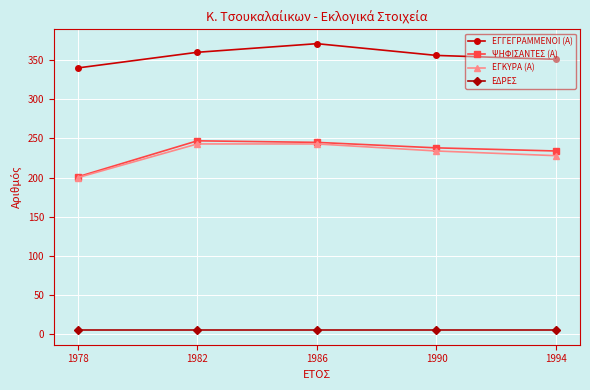

Reading right to left, list all the values displayed in this chart.

ΕΓΓΕΓΡΑΜΜΕΝΟΙ (Α): 351	356	371	360	340
ΨΗΦΙΣΑΝΤΕΣ (Α): 234	238	245	247	201
ΕΓΚΥΡΑ (Α): 228	234	243	243	200
ΕΔΡΕΣ: 5	5	5	5	5